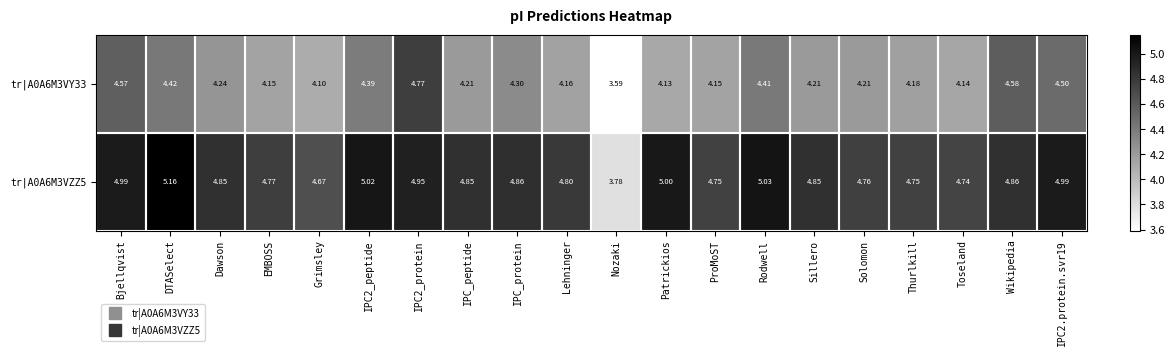

How many distinct data groups are displayed?

2